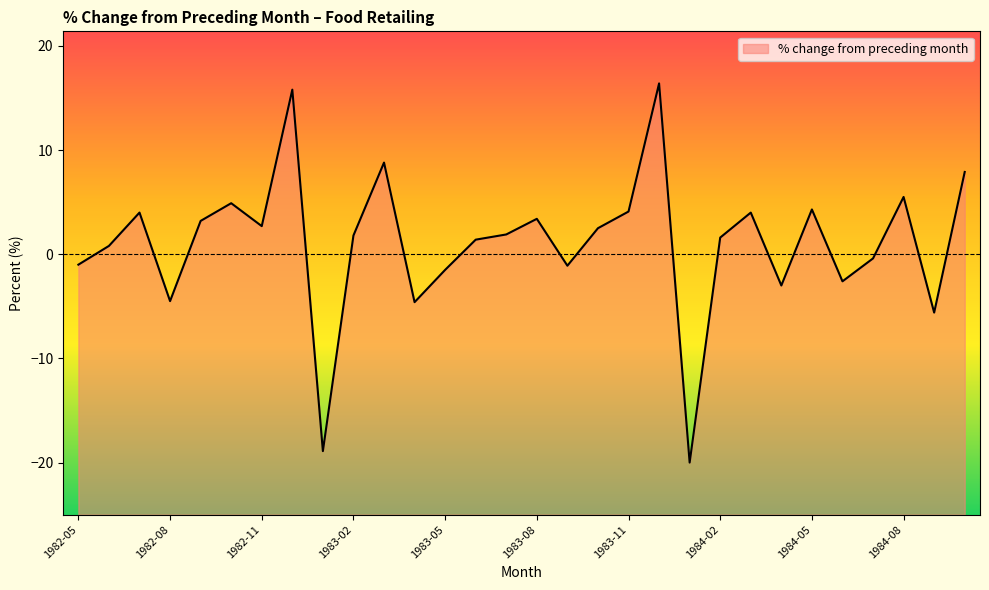

List the labels in order of value, largest first.

1983-12, 1982-12, 1983-03, 1984-10, 1984-08, 1982-10, 1984-05, 1983-11, 1982-07, 1984-03, 1983-08, 1982-09, 1982-11, 1983-10, 1983-07, 1983-02, 1984-02, 1983-06, 1982-06, 1984-07, 1982-05, 1983-09, 1983-05, 1984-06, 1984-04, 1982-08, 1983-04, 1984-09, 1983-01, 1984-01